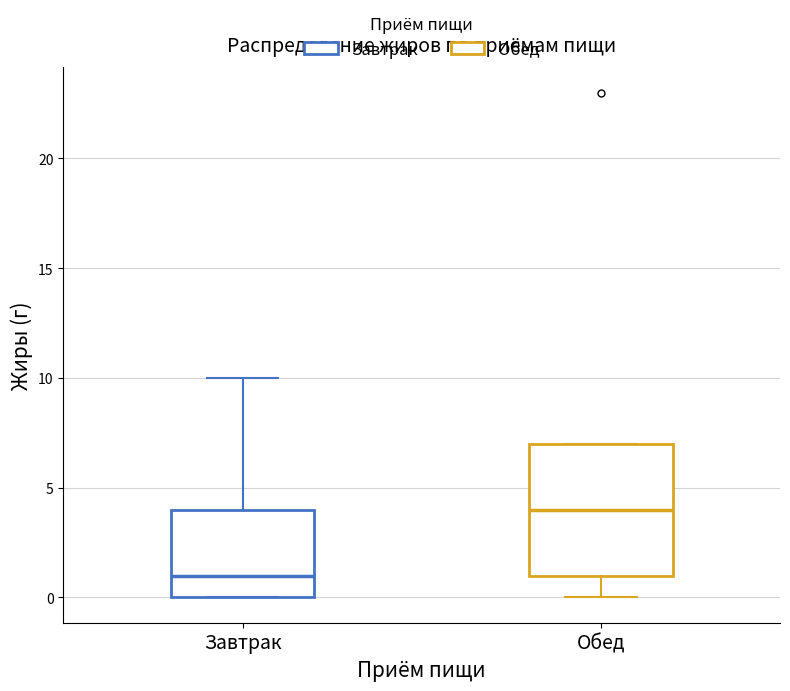

Reading left to right, transcribe this box plot: for each box, give where its median line is, the range the box spans, and where its two whiskers end, as read against the y-axis. The values are not printed on the chart, so give them approximately, as read against the axis.

Завтрак: median 1, box 0 to 4, whiskers 0 to 10
Обед: median 4, box 1 to 7, whiskers 0 to 7